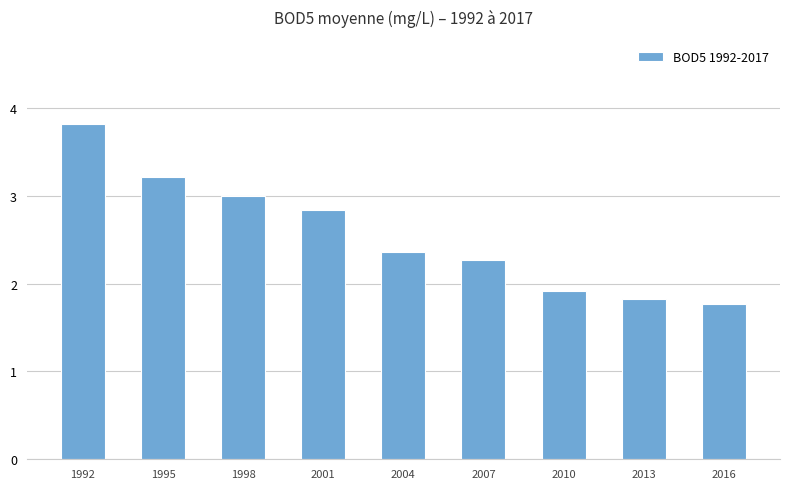

List the labels in order of value, smallest first.

2016, 2013, 2010, 2007, 2004, 2001, 1998, 1995, 1992